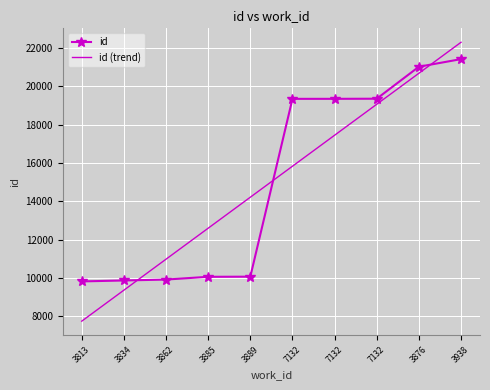

What is the difference between the highest and lowest values at 7132?

3517.6